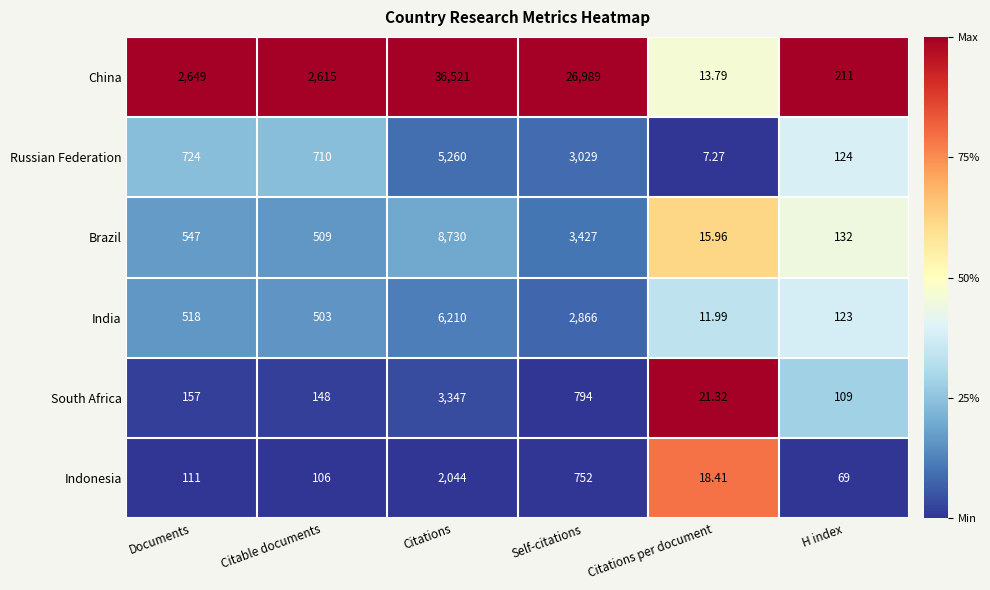

Between Citations per document and H index, which series saw the biggest shift?

China